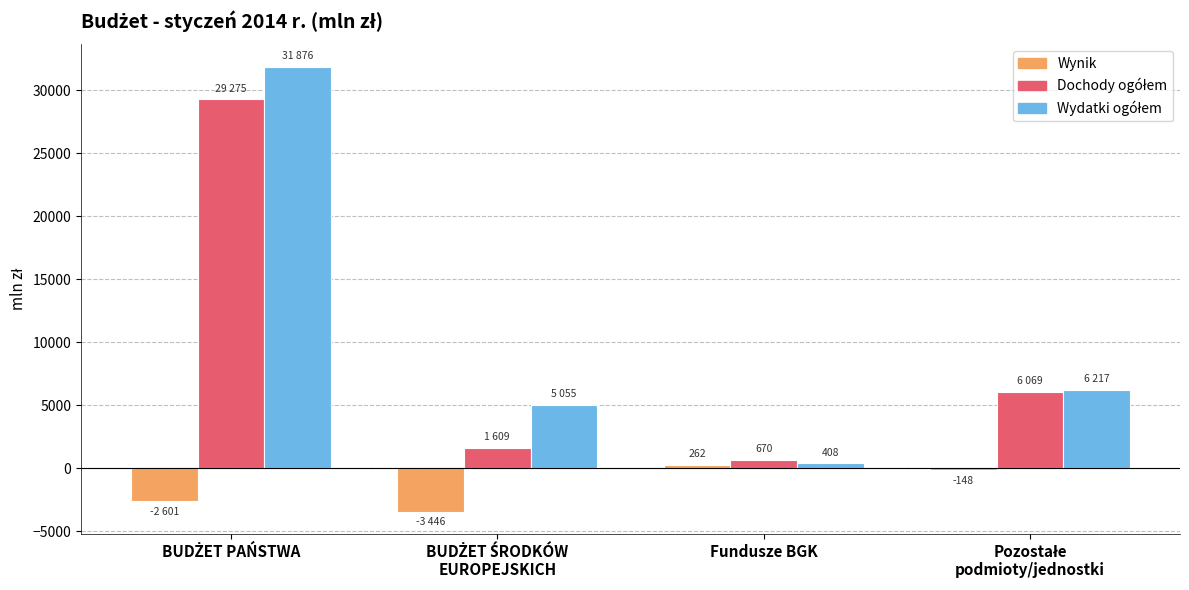

What is the maximum value shown in the chart?

31876